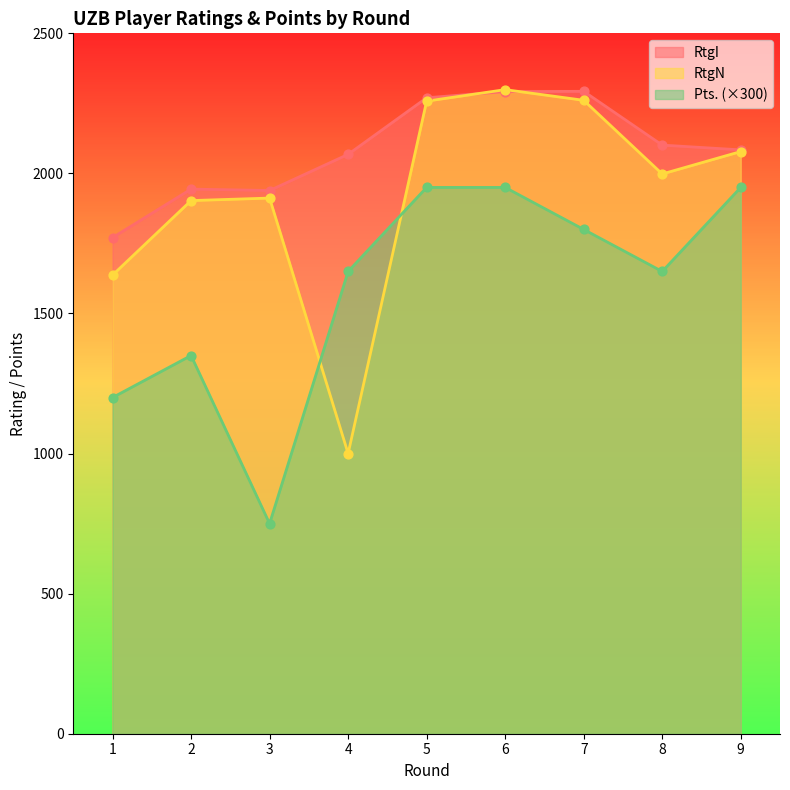

Which series has the widest spread of Y values?

RtgN